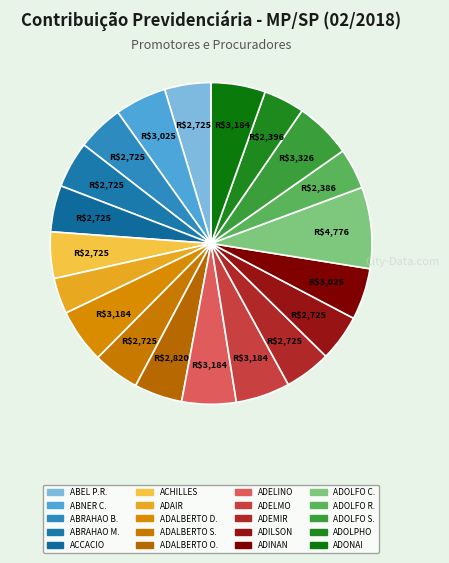

Which slice is the largest?

ADOLFO CESAR DE CASTRO E ASSIS